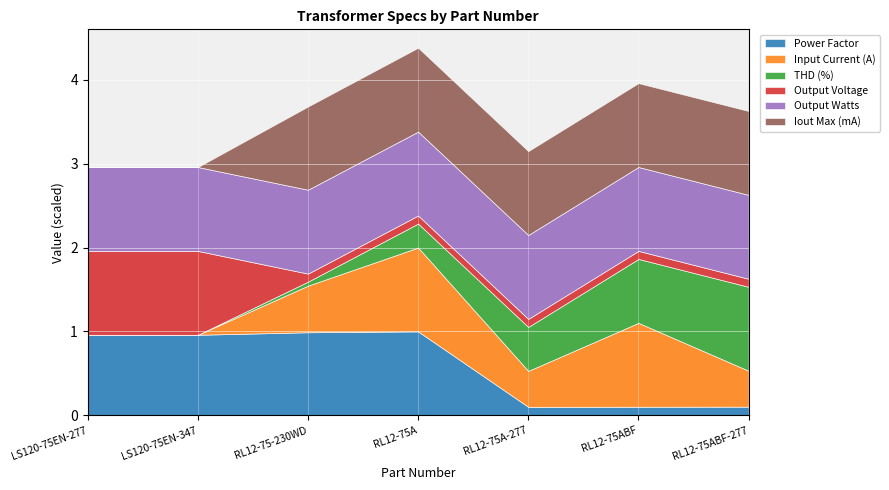

True or false: Output Watts and Input Current (A) intersect in this chart.

False